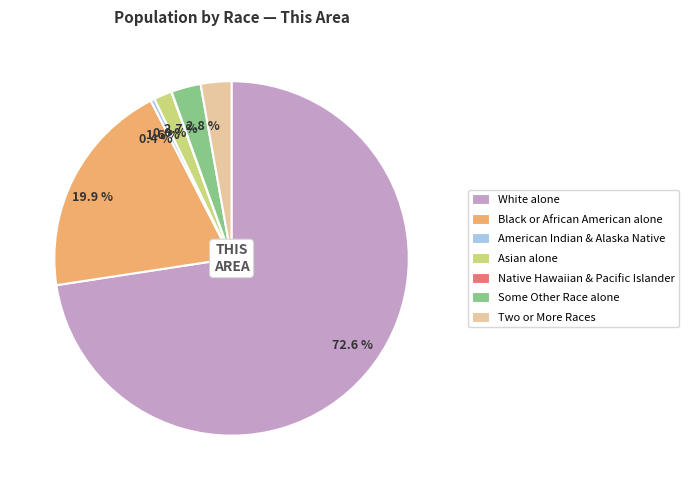

Combined, do 2.7 % and 2.8 % account for over 50%?

No